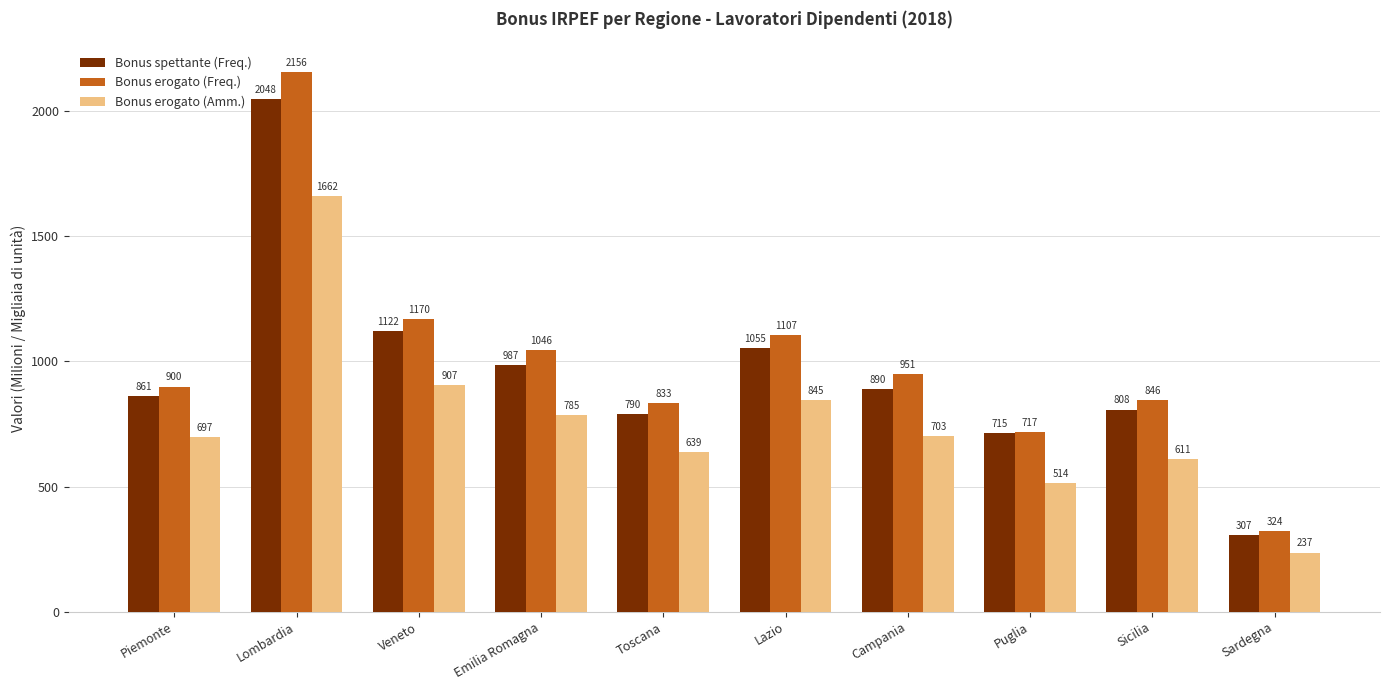

What is the difference between the second highest and minimum values in the Bonus erogato (Freq.) series?

846.7